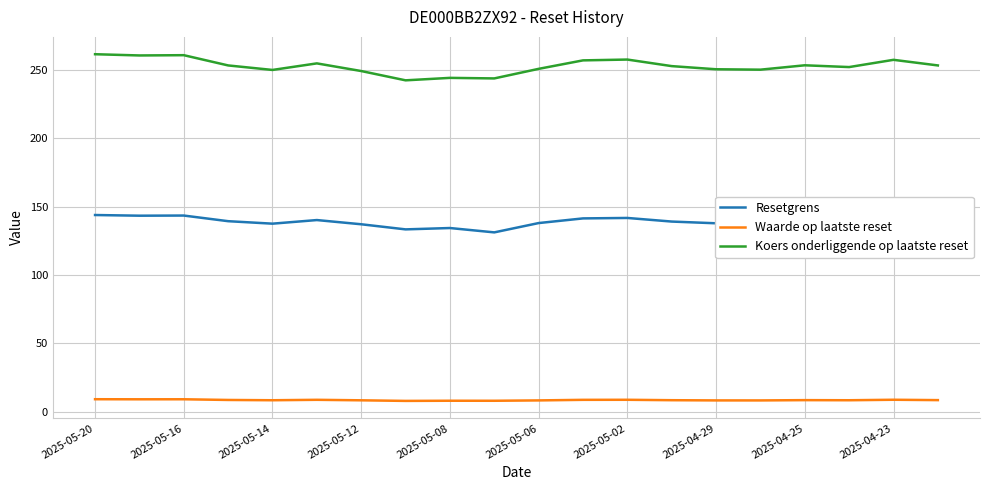

True or false: Resetgrens has more than 1 points higher than both neighbors.

True